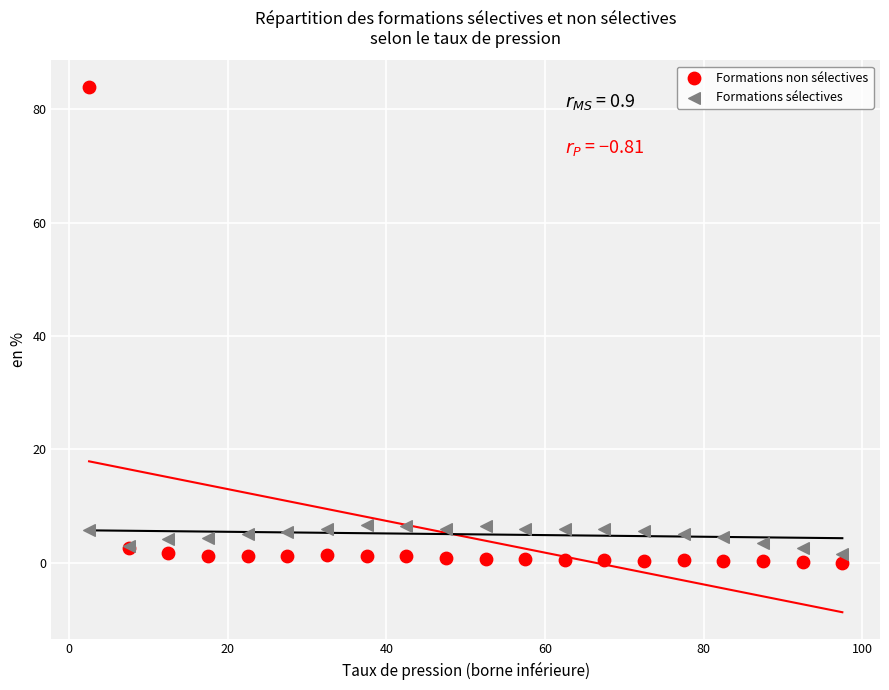

Which series has the widest spread of Y values?

Formations non sélectives